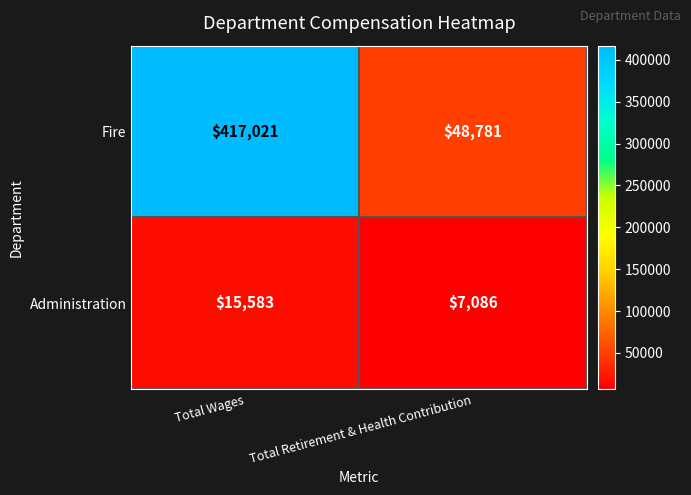

At which label is Administration closest to 11334?

Total Retirement & Health Contribution